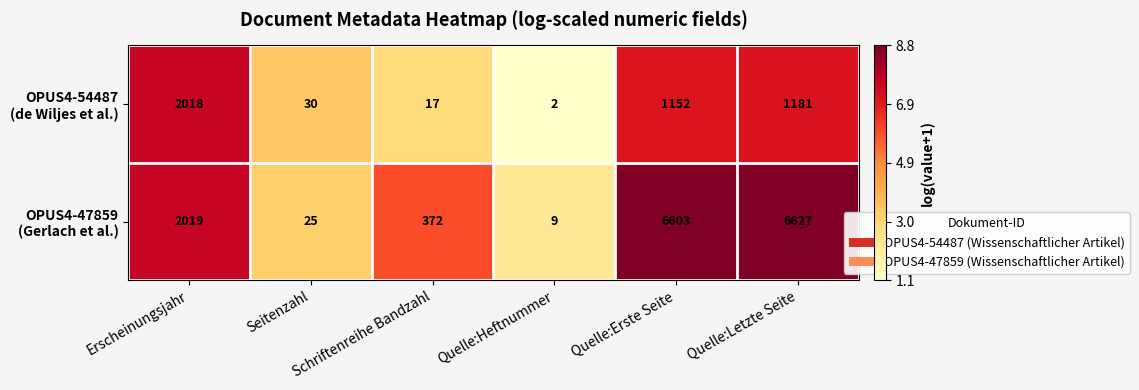

At how many categories does at least one series exceed 512?

3